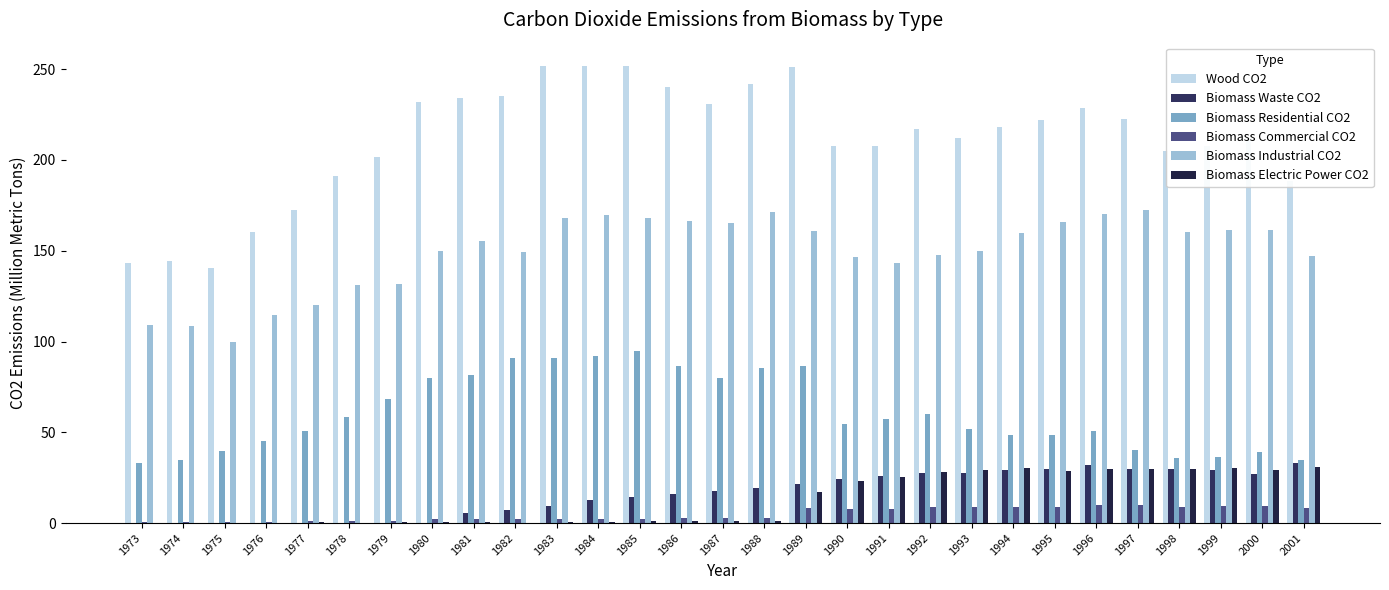

What is the sum of the Biomass Industrial CO2 values at 1984 and 1976?

284.3